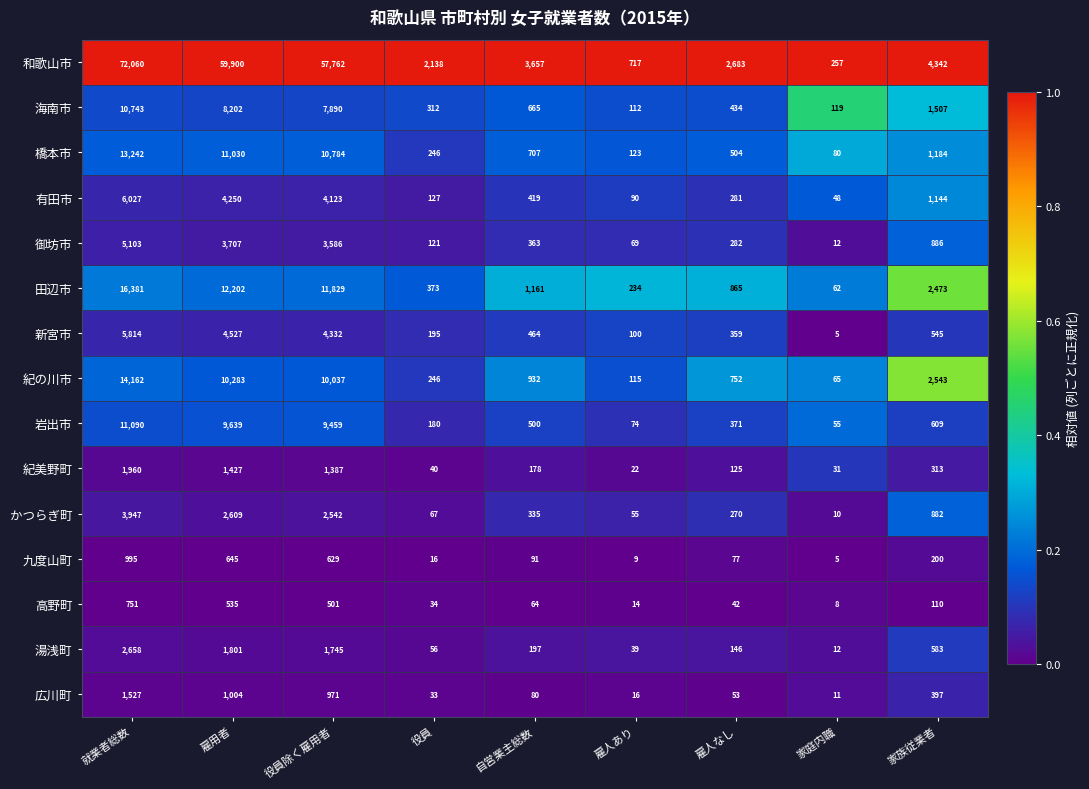

List the labels in order of 湯浅町 value, smallest first.

家庭内職, 雇人あり, 役員, 雇人なし, 自営業主総数, 家族従業者, 役員除く雇用者, 雇用者, 就業者総数